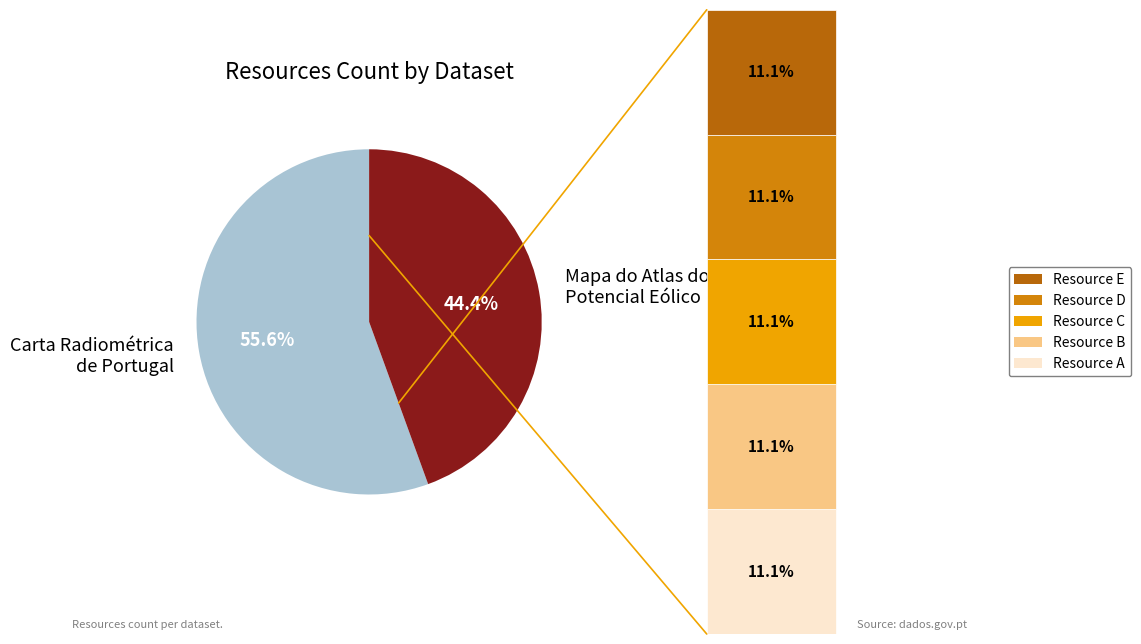

What percentage do Carta Radiométrica de Portugal and Mapa do Atlas do Potencial Eólico together represent?

100.0%